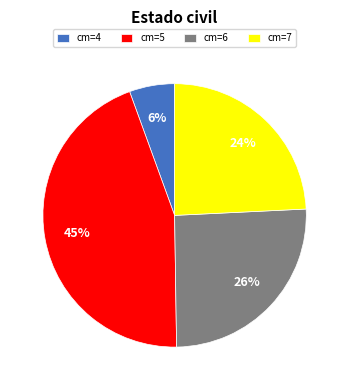

The cm=4 slice represents 1% of the pie. True or false?

False